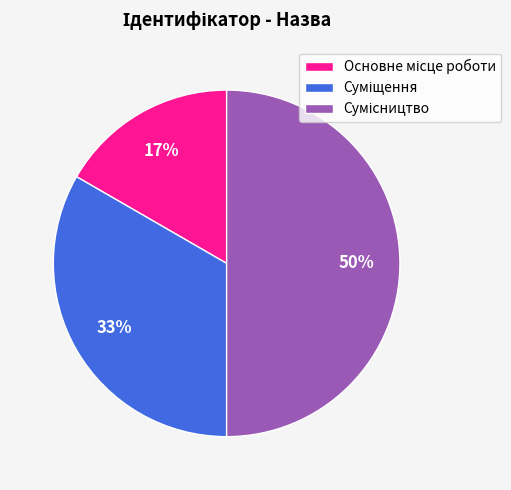

To the nearest percent, what is the average slice percentage?

33%